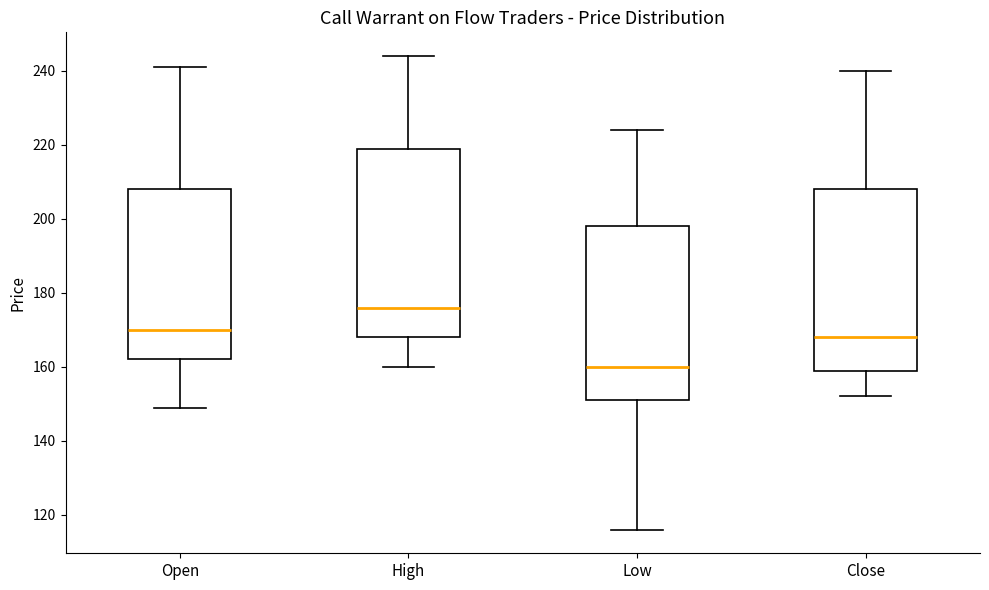

Which box's median line is the highest?

High